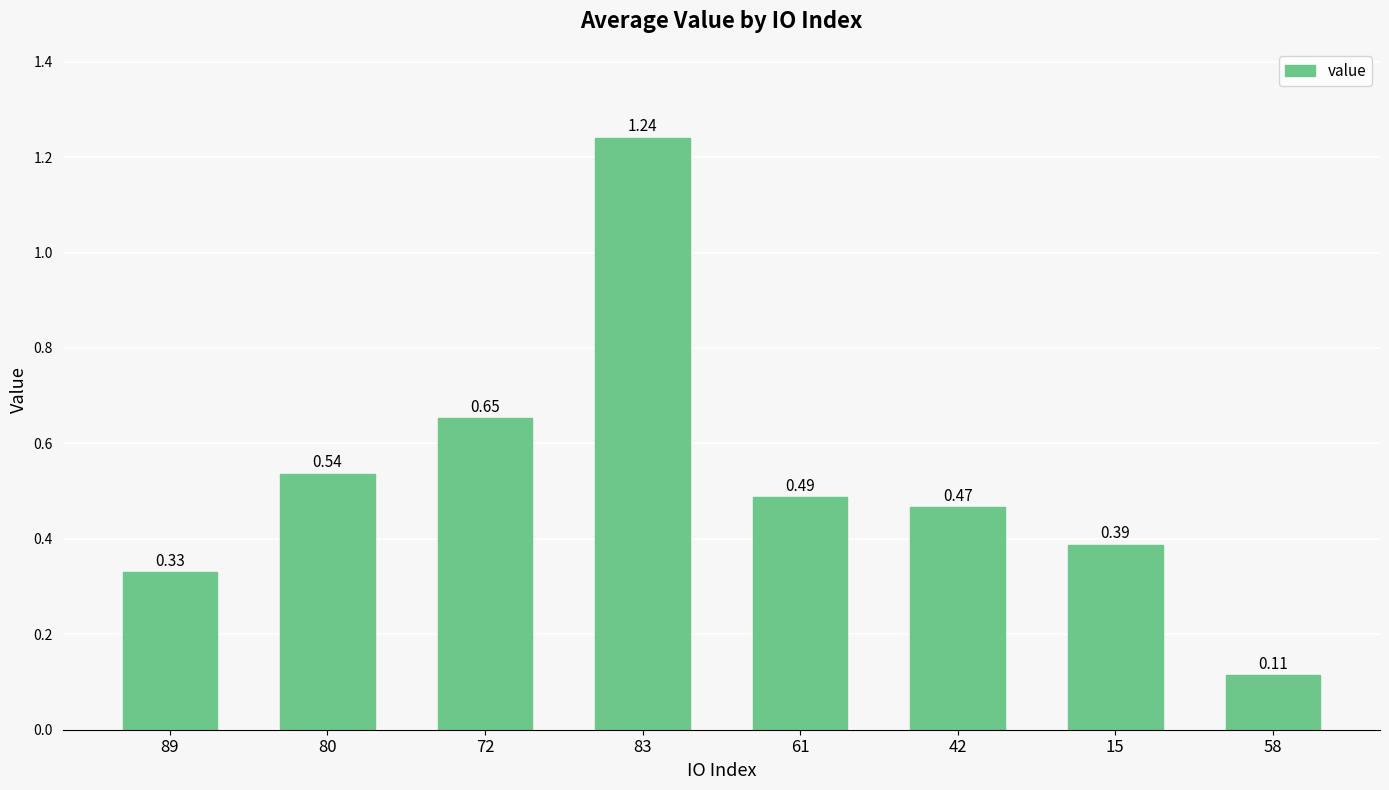

What is the label of the 4th bar from the right?

61